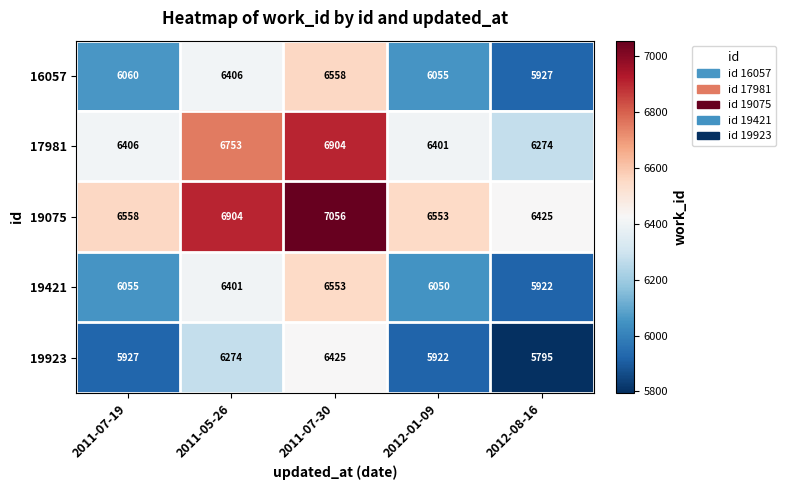

Which category has the highest value in the 16057 series?

2011-07-30